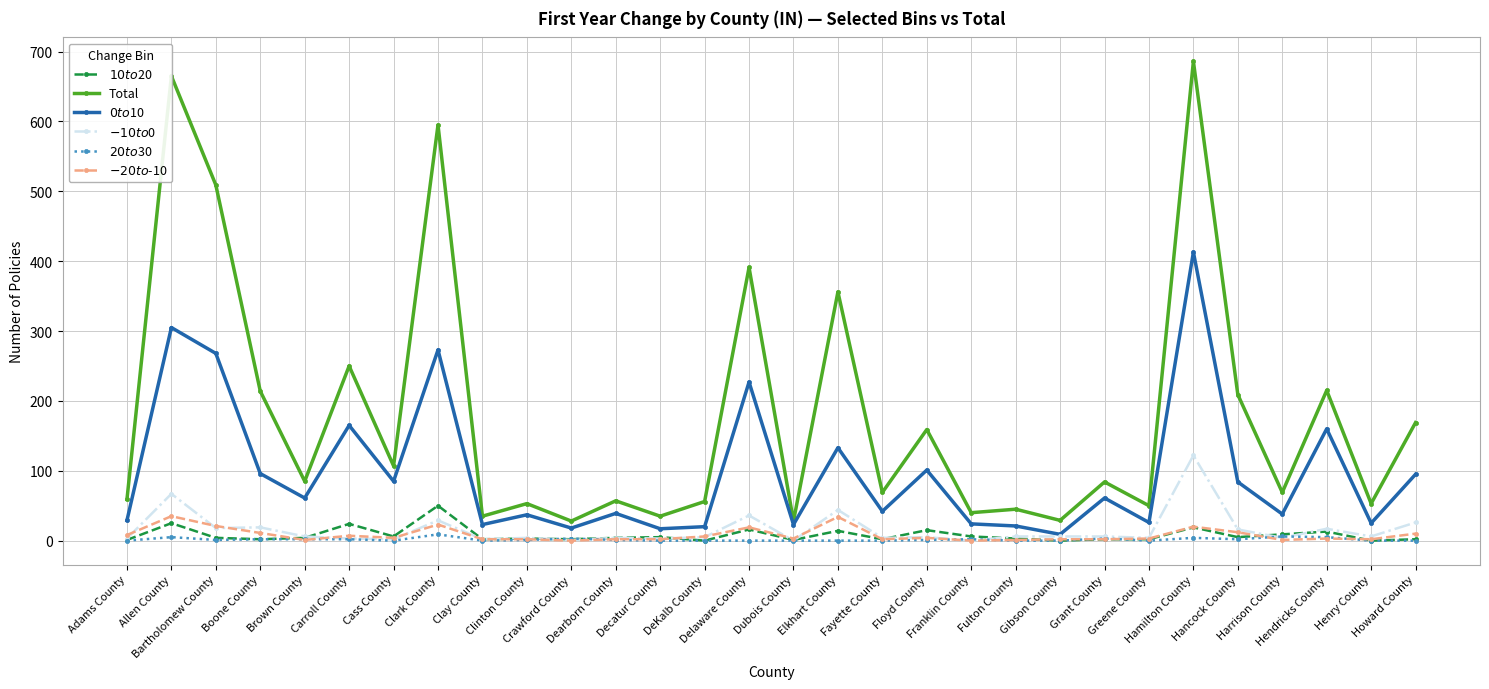

What is the label of the 6th point from the right?

Hamilton County